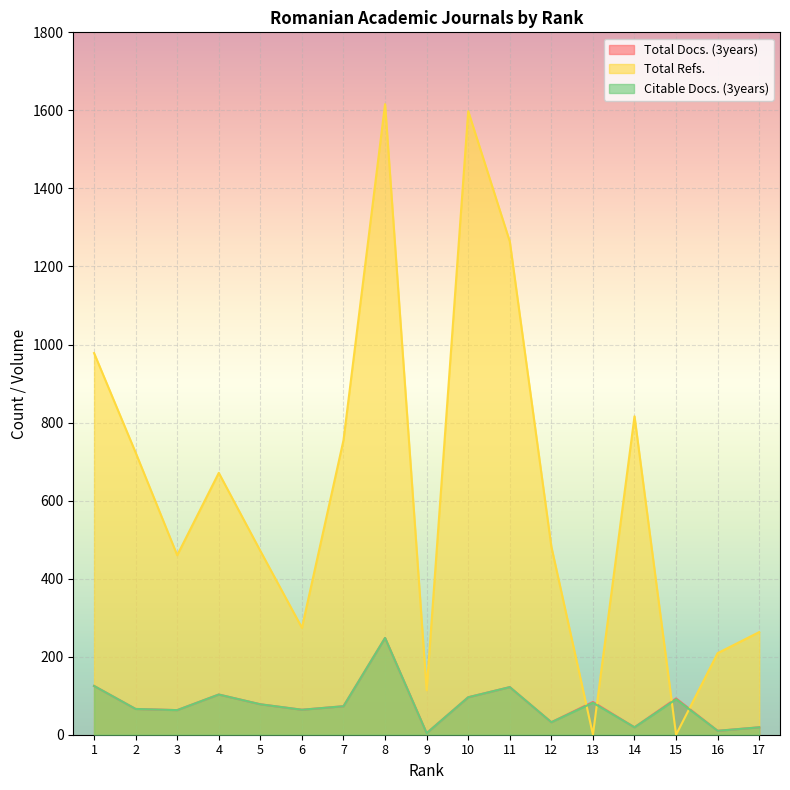

Where is Total Refs. nearest to the value 808?

14